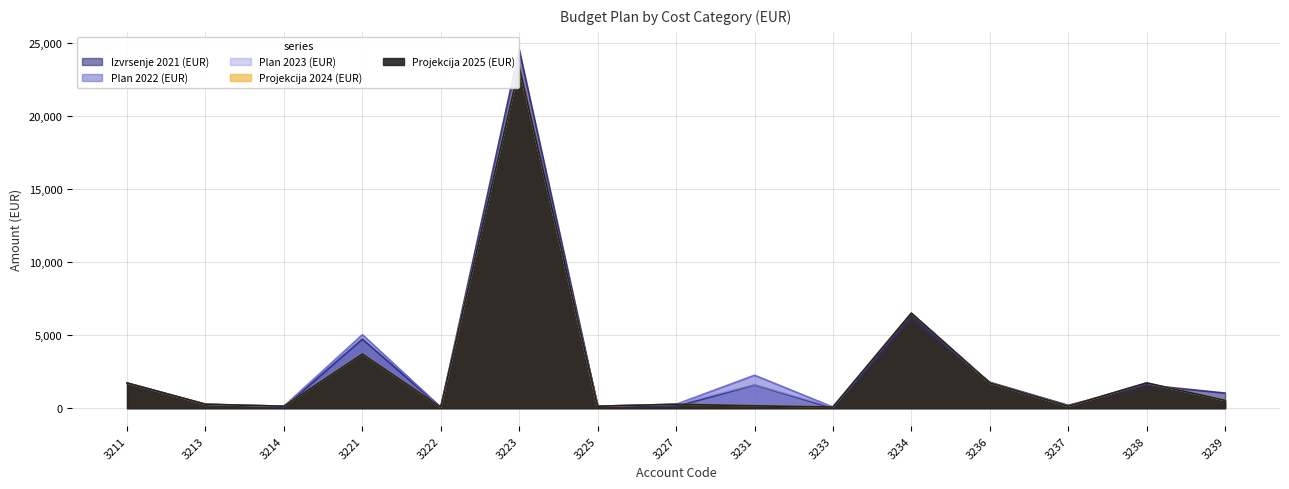

Which series changed the most between 3223 and 3237?

Izvrsenje 2021 (EUR)